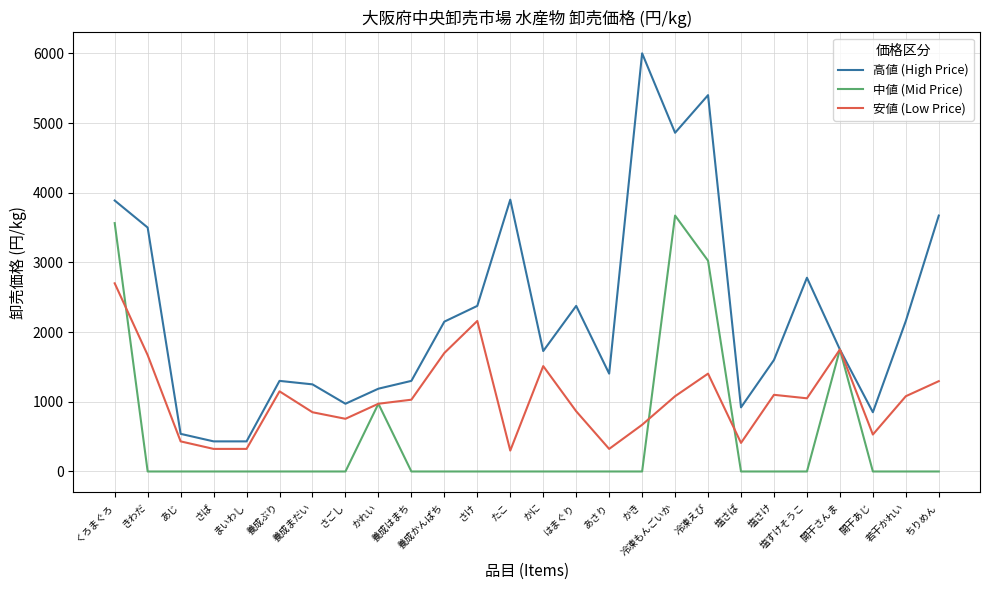

Where do 安値 (Low Price) and 中値 (Mid Price) first cross each other?

くろまぐろ and きわだ